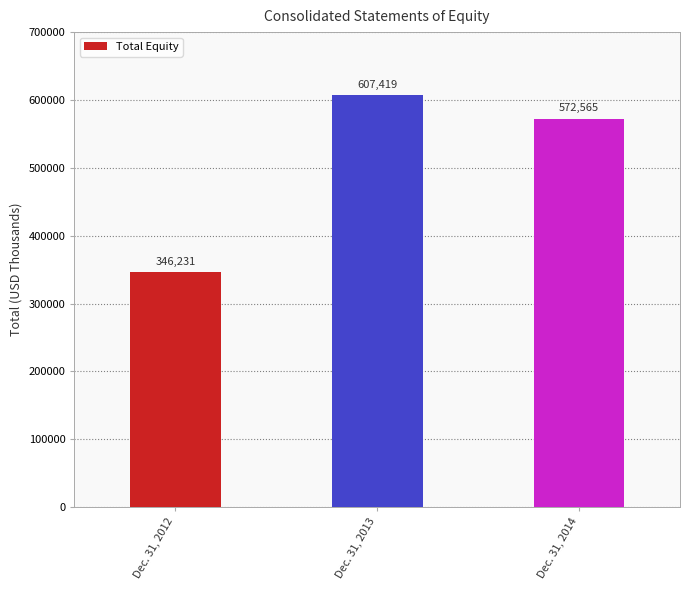

Count the values in the range 346231 to 607419.

3